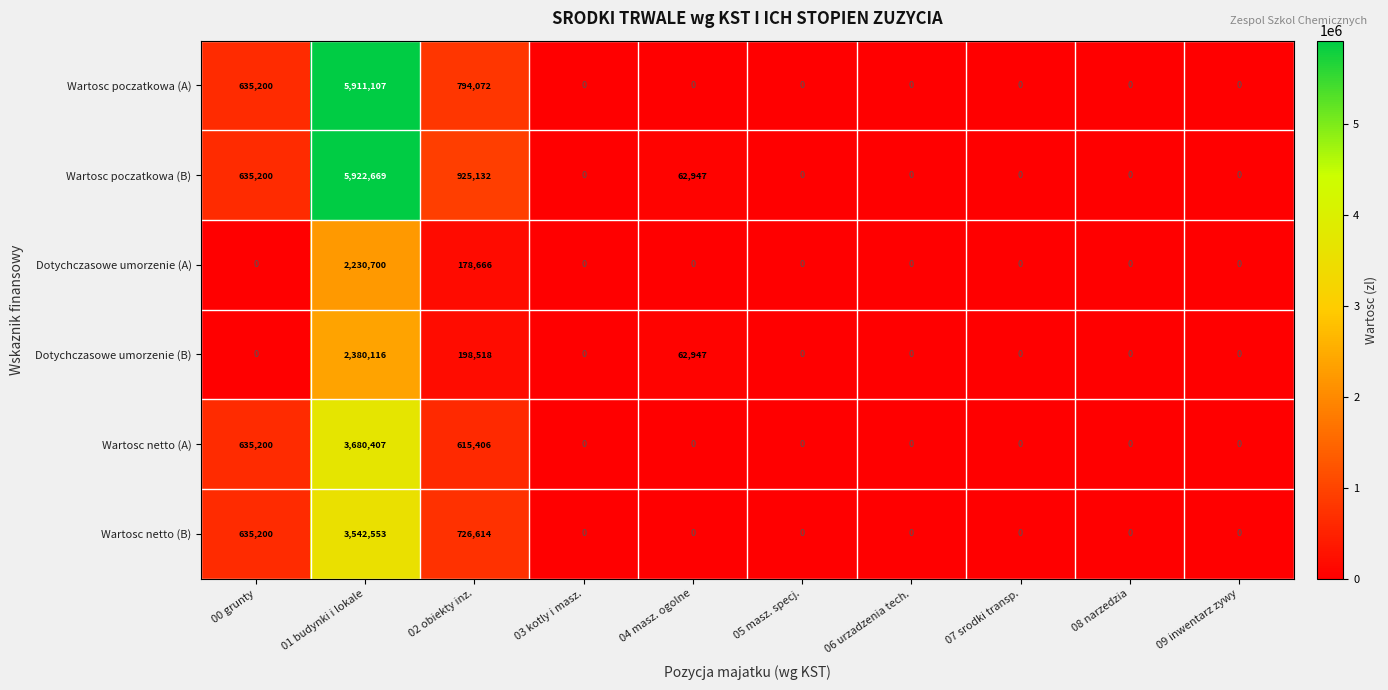

Is it true that Wartosc poczatkowa (A) equals 0 at 04 masz. ogolne?

True